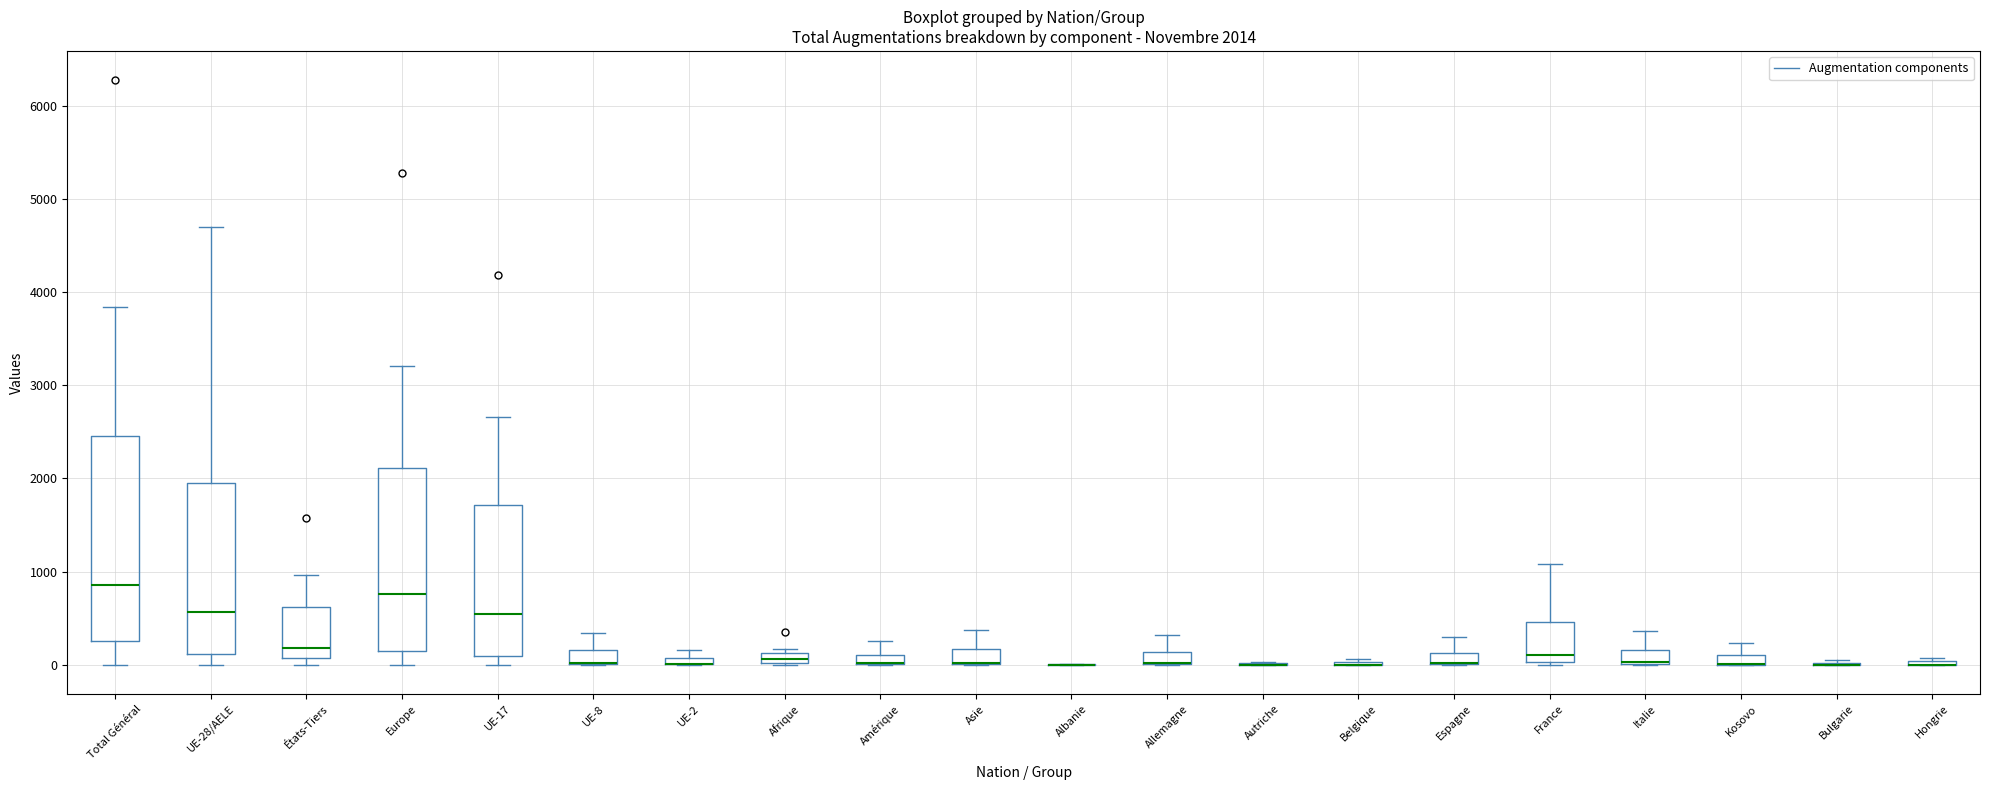

Which box is the tallest, from its lower edge to its upper edge?

Total Général